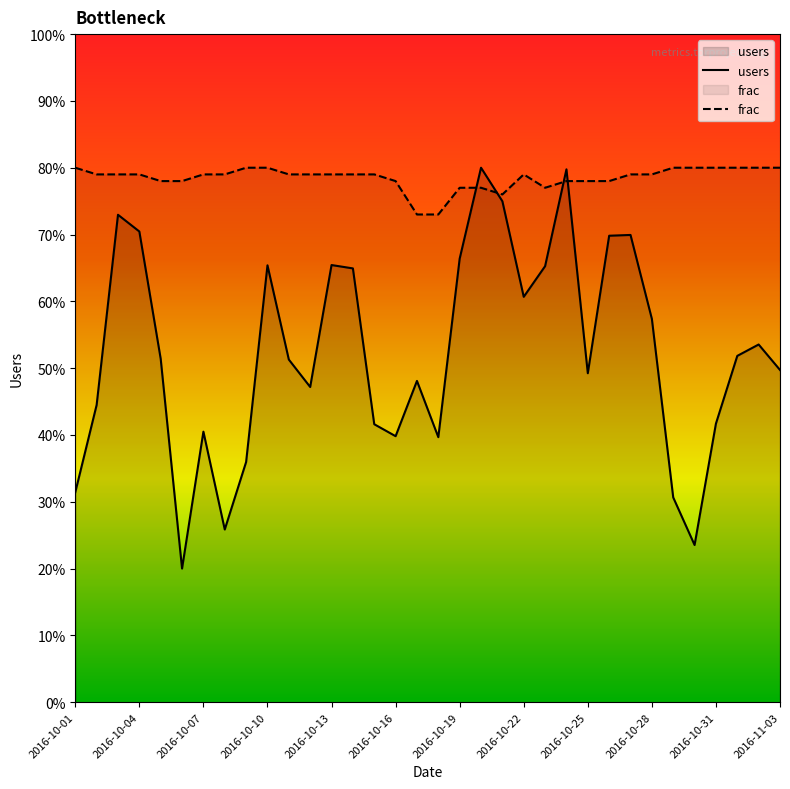

Which series ends up on top after the final intersection of users and frac?

frac